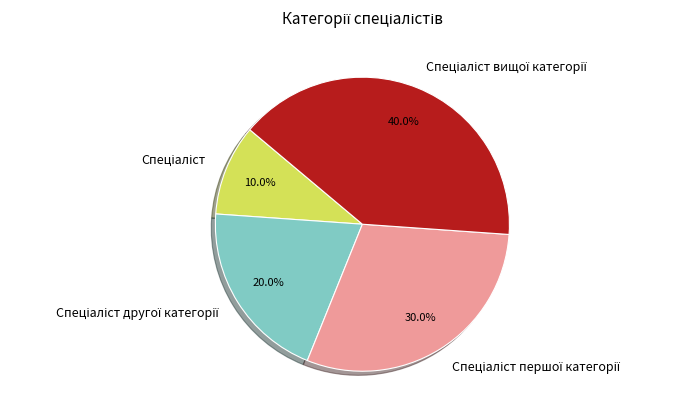

Is there any slice that represents more than half of the pie?

No